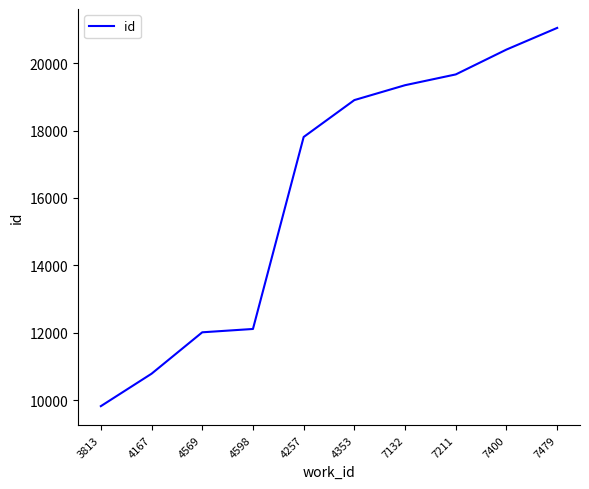

What is the sum of all values?

161913